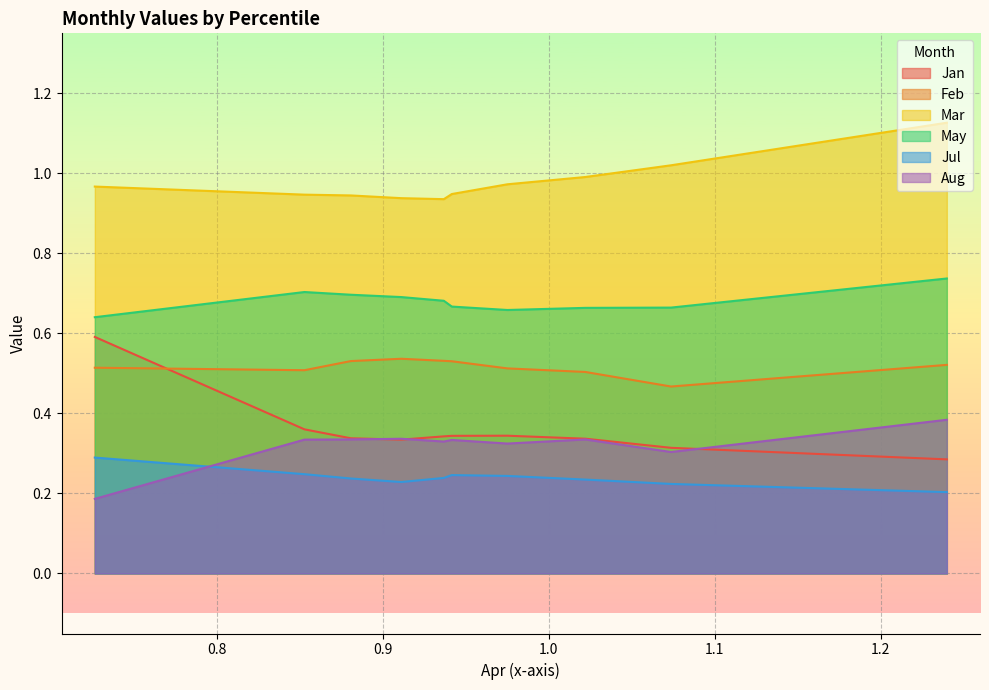

How many data points does each series have?

10